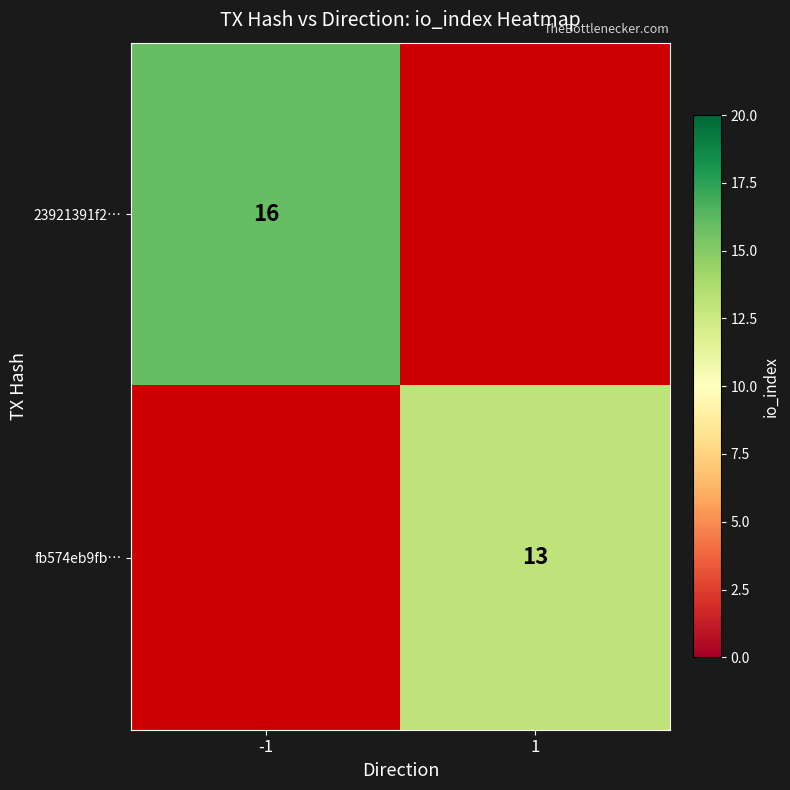

True or false: 23921391f2… has a value of 16 at -1.

True